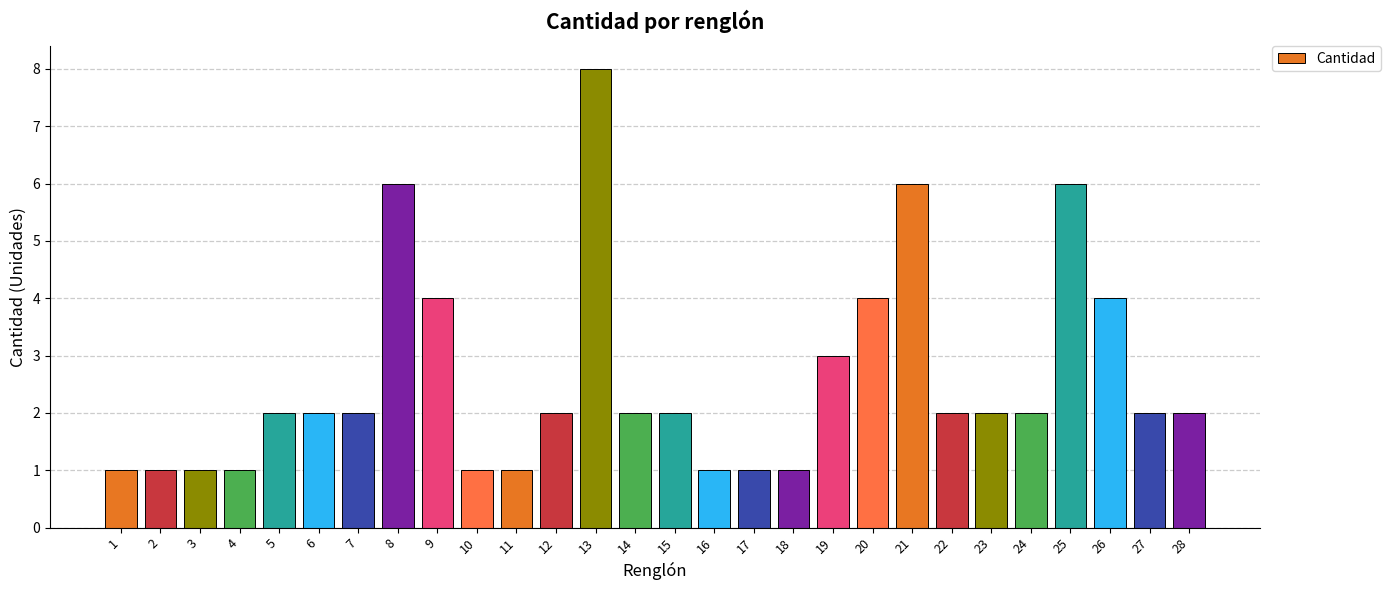

What is the difference between the maximum and minimum values?

7